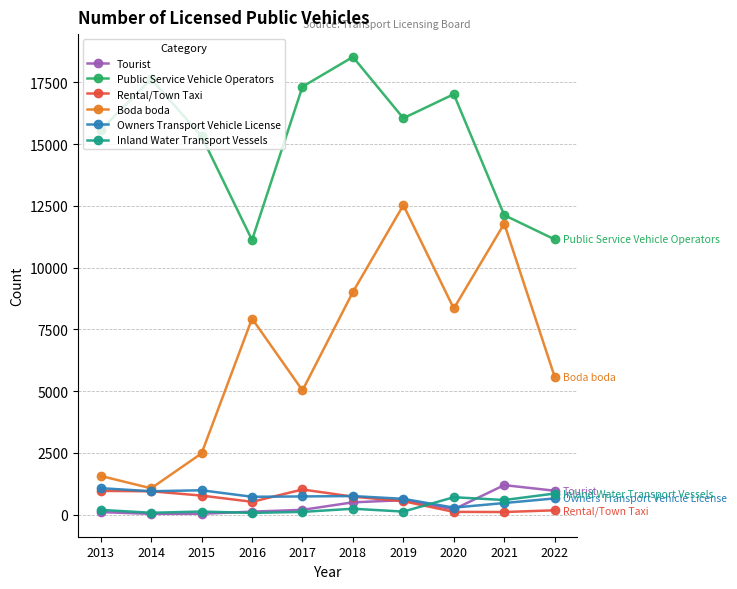

Between 2017 and 2020, which series saw the biggest shift?

Boda boda